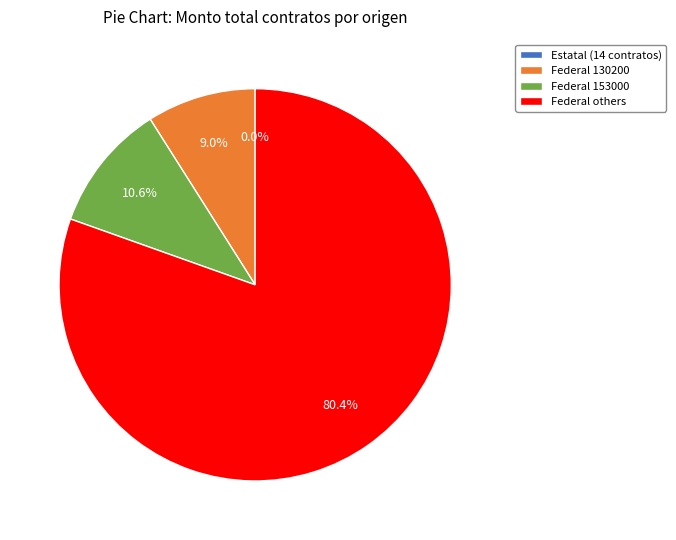

Between Federal 130200 and Federal others, which is larger?

Federal others